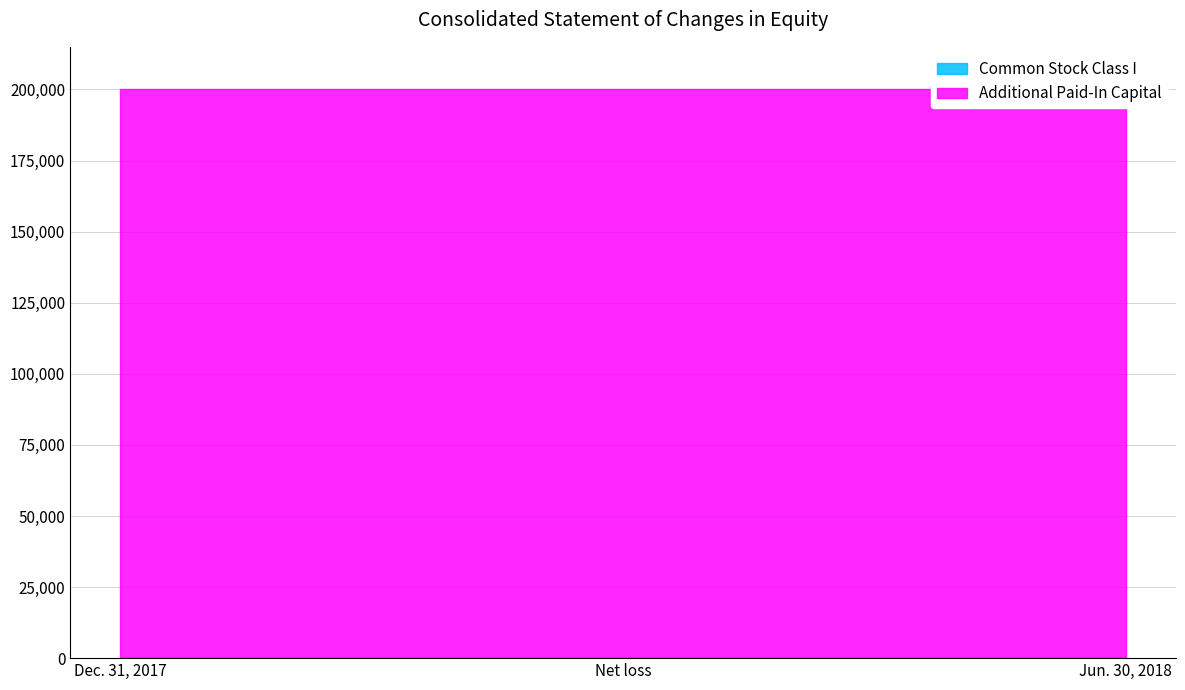

What is the label of the 2nd point from the right?

Net loss